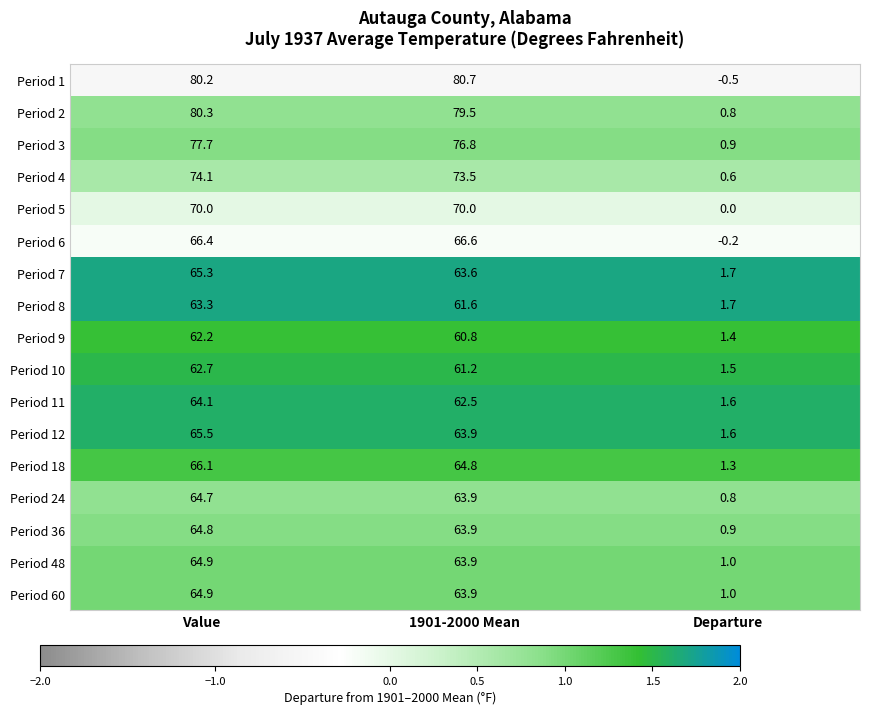

What is the maximum value shown in the chart?

80.7